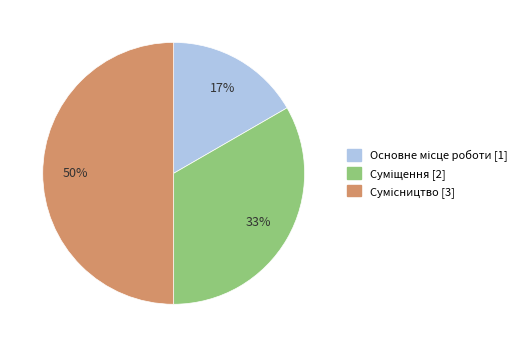

To the nearest percent, what is the average slice percentage?

33%